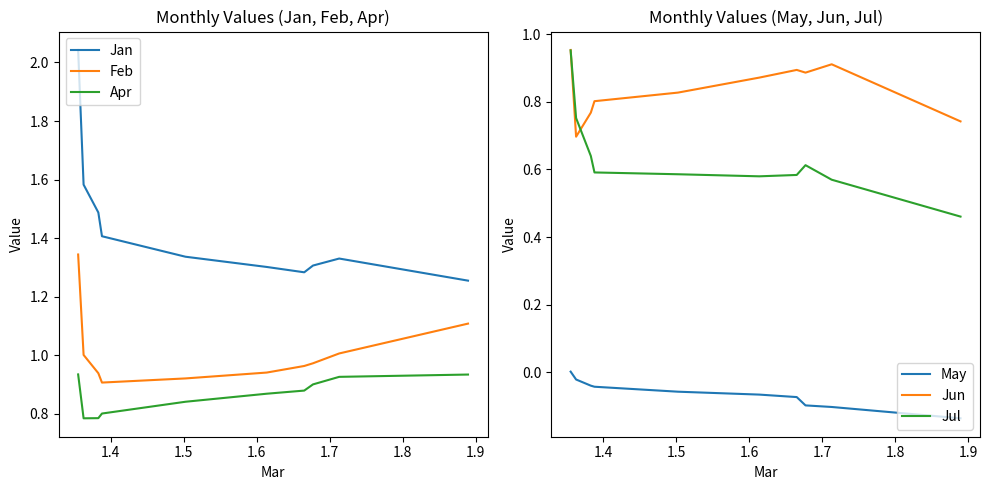

True or false: Jul and May cross at least once.

False